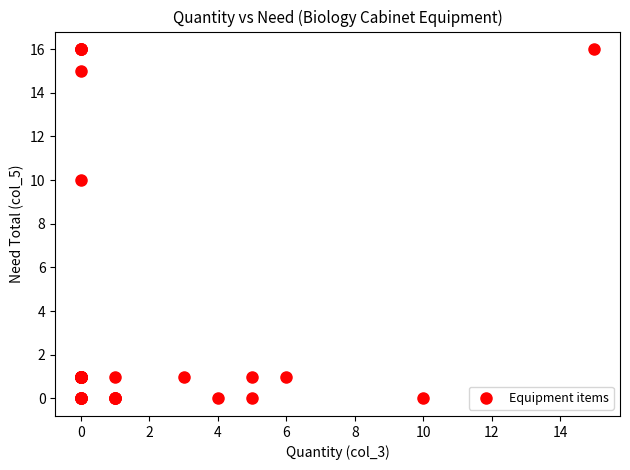

What Y value in the scatter plot is closest to 8?

10